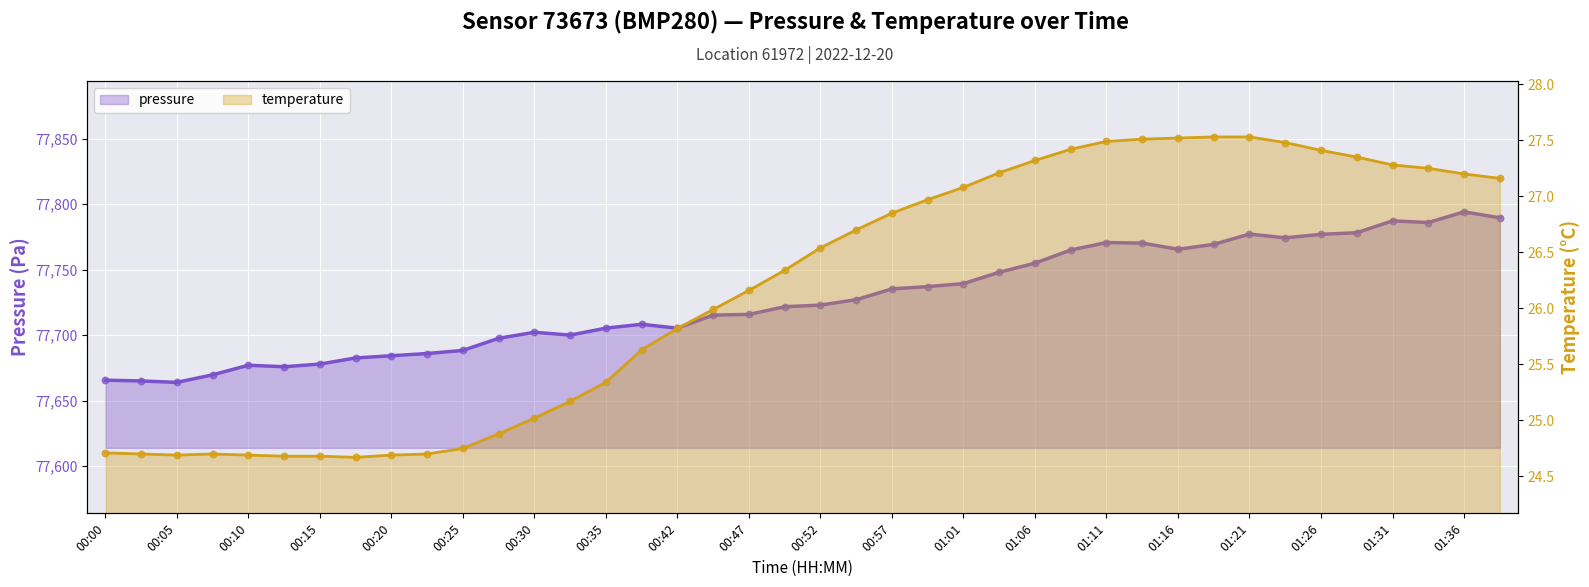

What is the total value across all series at 01:16?

77793.1